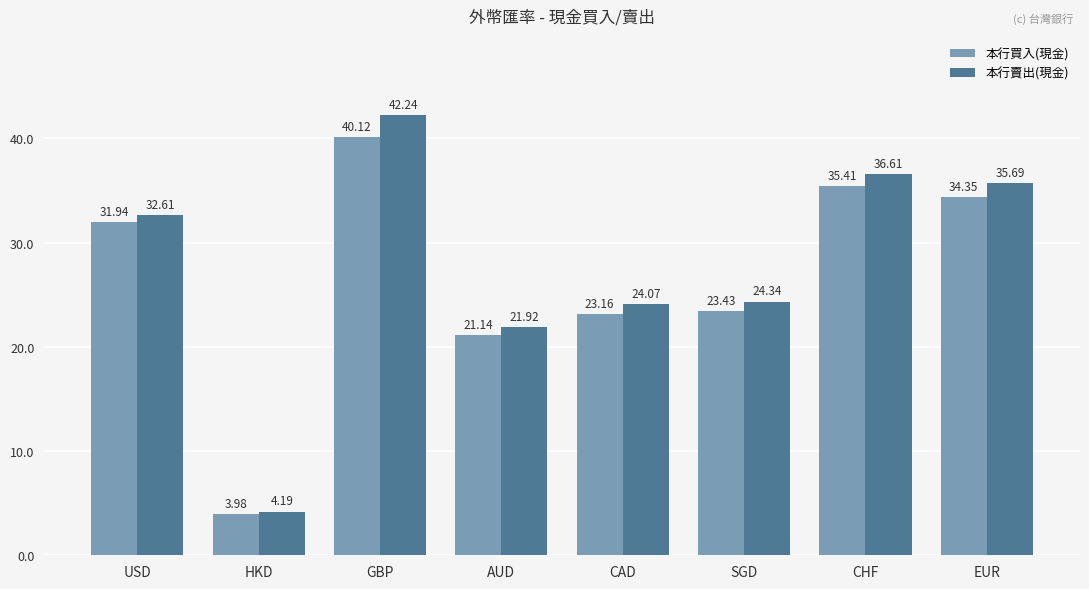

Read the 本行買入(現金) value at CAD.

23.2